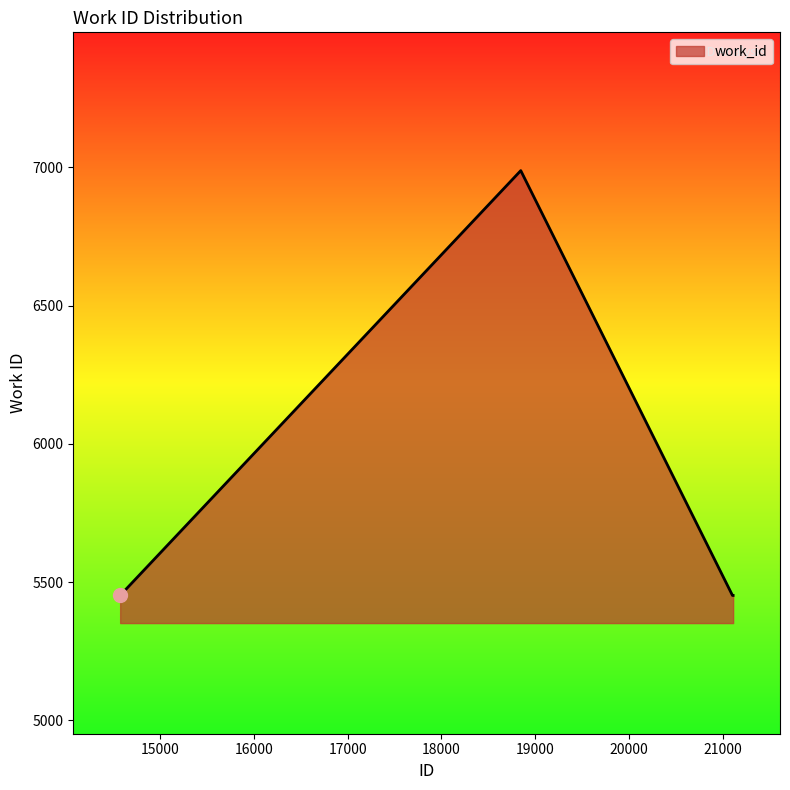

What is the smallest value displayed?

5452